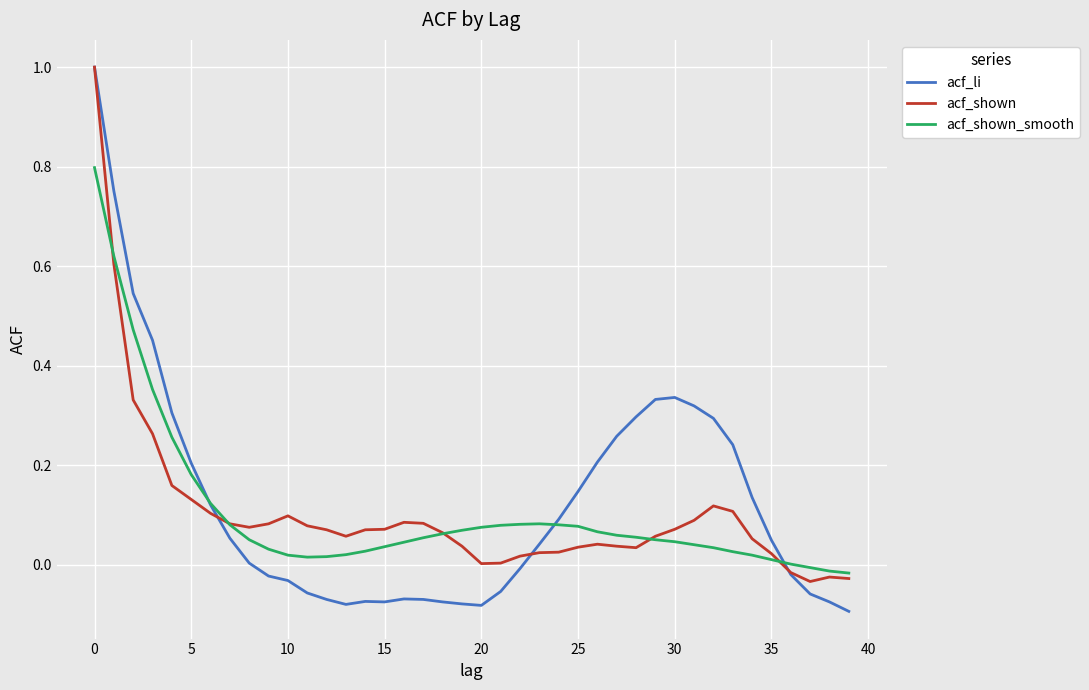

How many lines are shown in the chart?

3